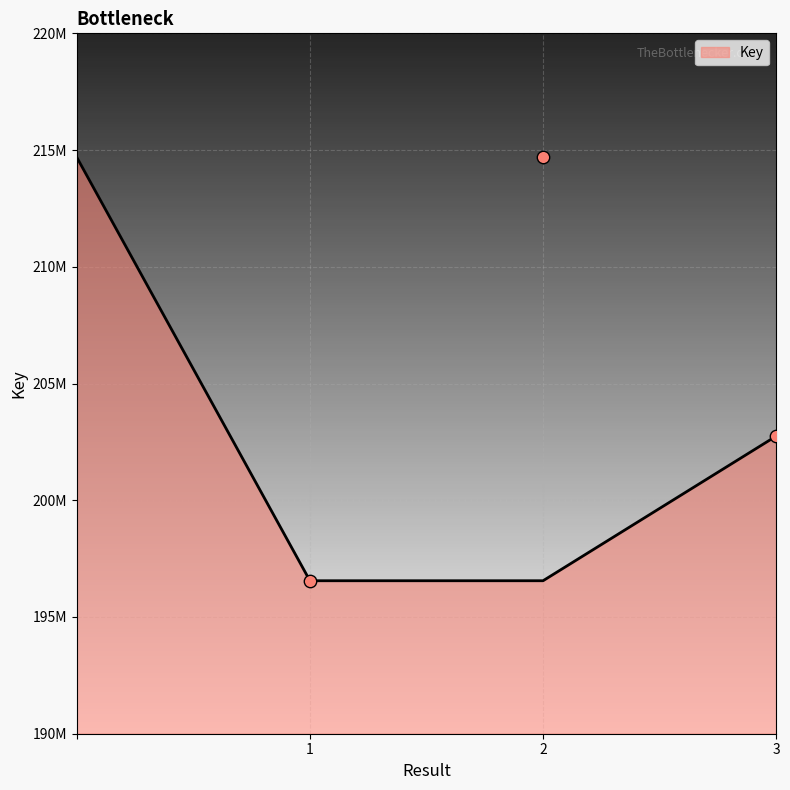

What is the change in value from 1 to 3?

+6195164